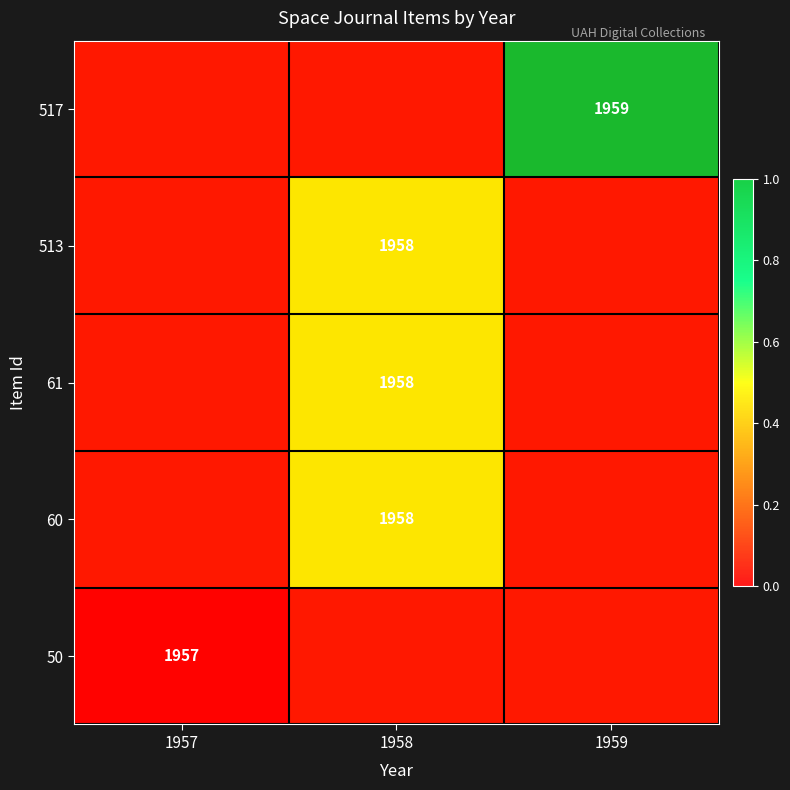

The value of 517 at 1959 is 1.5. True or false?

False